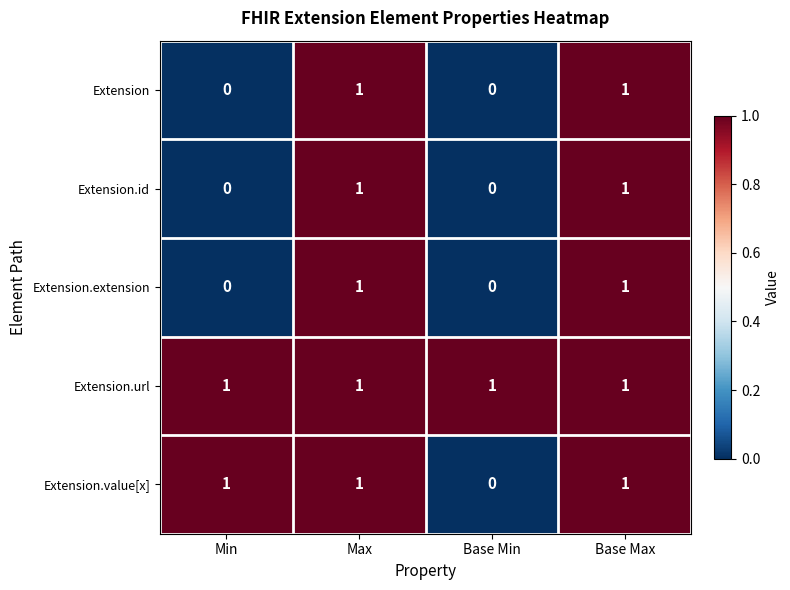

Reading left to right, list all the values displayed in this chart.

Extension: 0	1	0	1
Extension.id: 0	1	0	1
Extension.extension: 0	1	0	1
Extension.url: 1	1	1	1
Extension.value[x]: 1	1	0	1